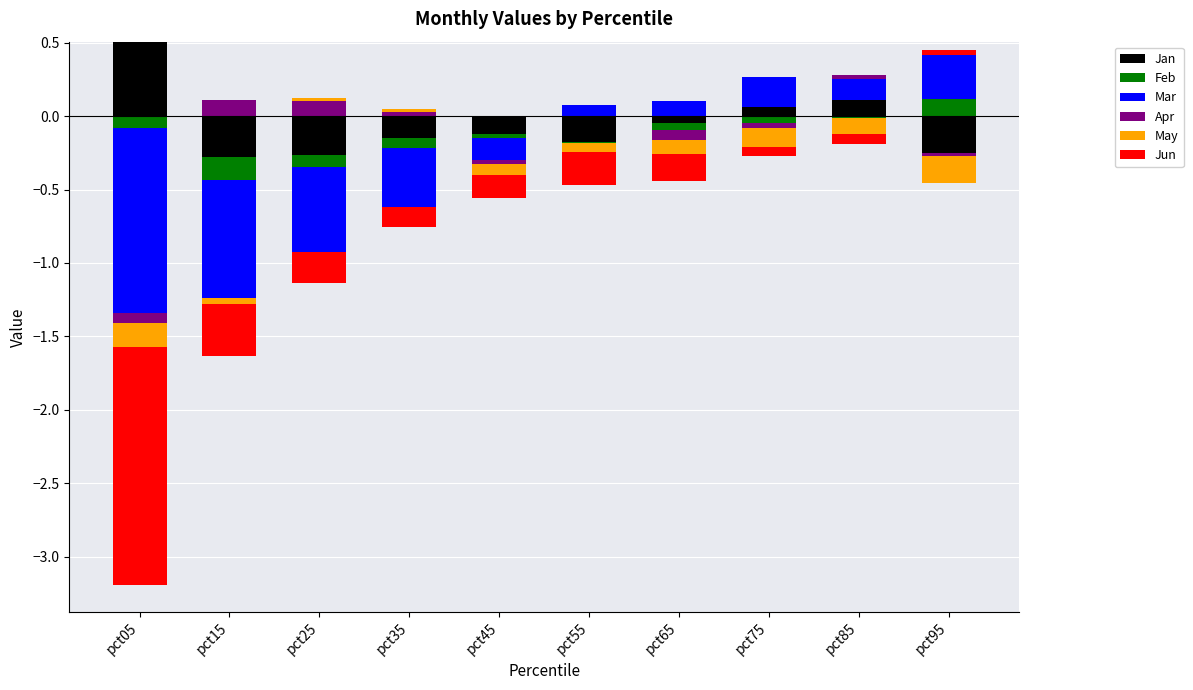

What is the greatest value displayed?

0.5